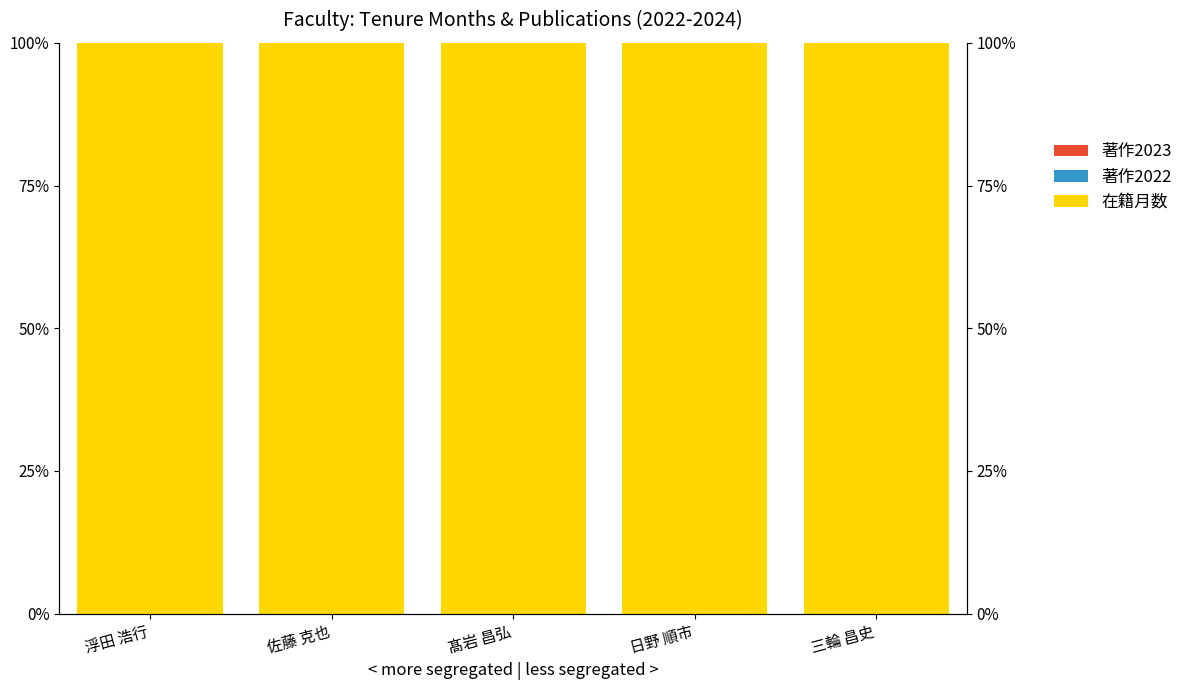

At which category is the sum across all series the highest?

浮田 浩行